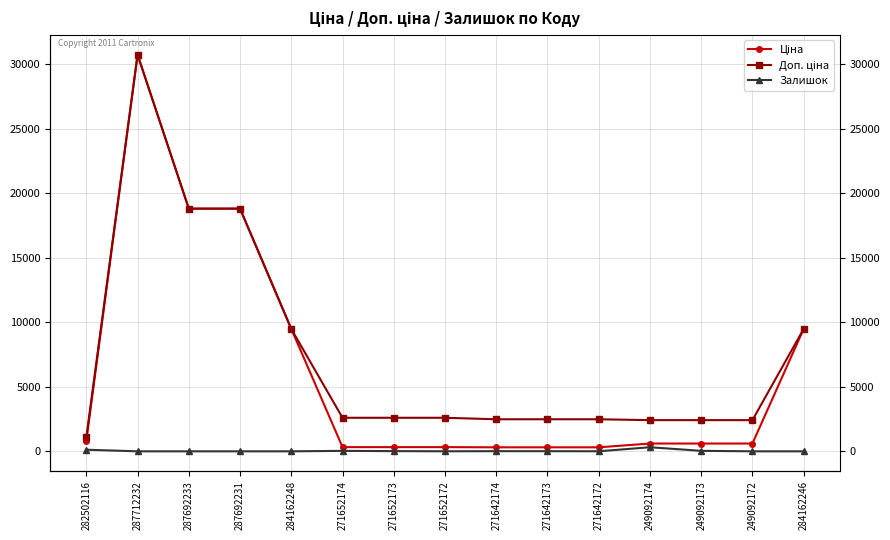

At how many categories does at least one series exceed 28827?

1